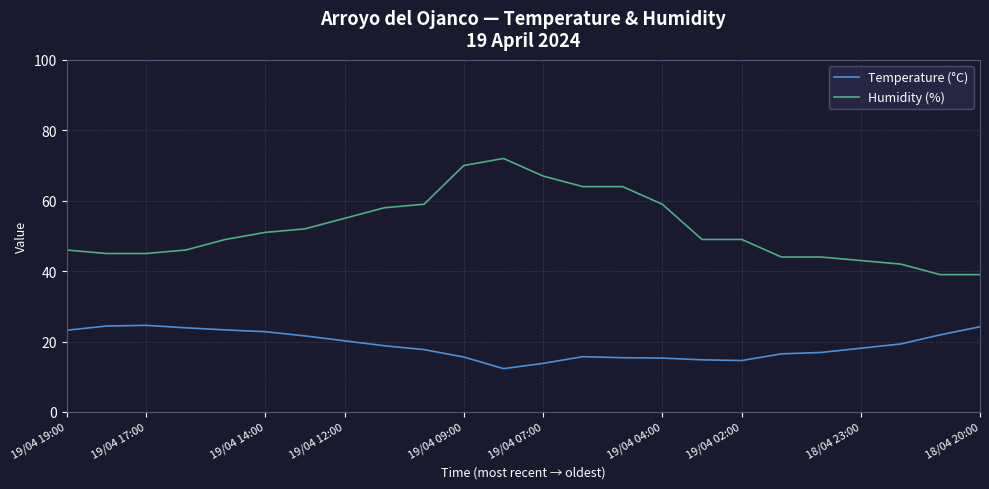

What is the minimum value for Temperature (°C)?

12.3